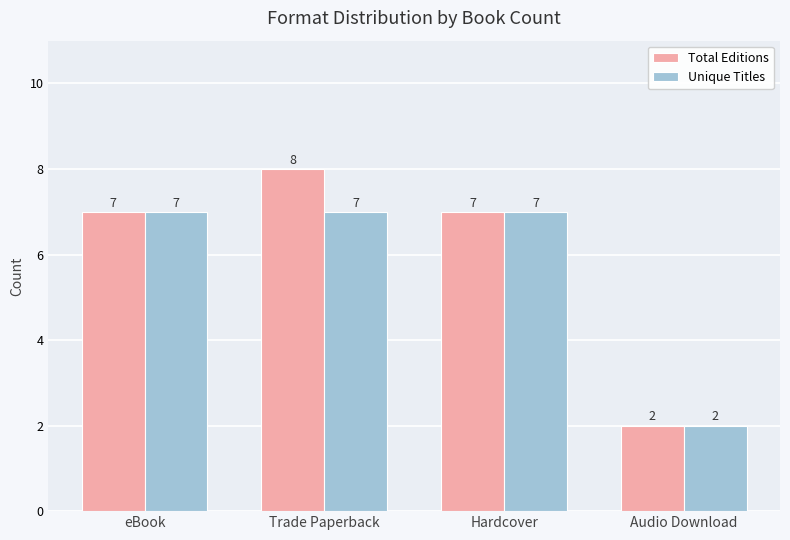

At which category is the sum across all series the highest?

Trade Paperback